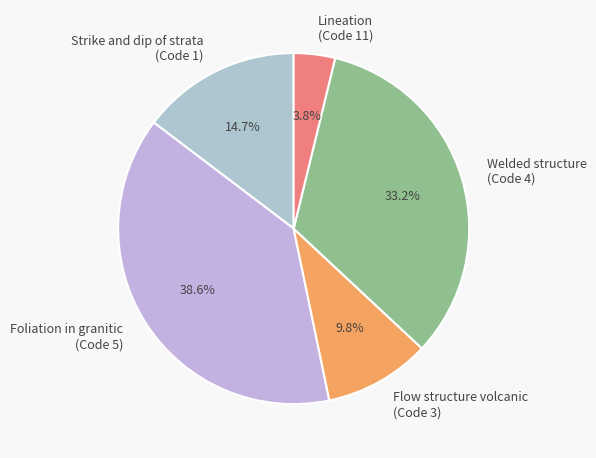

To the nearest percent, what is the average slice percentage?

20%